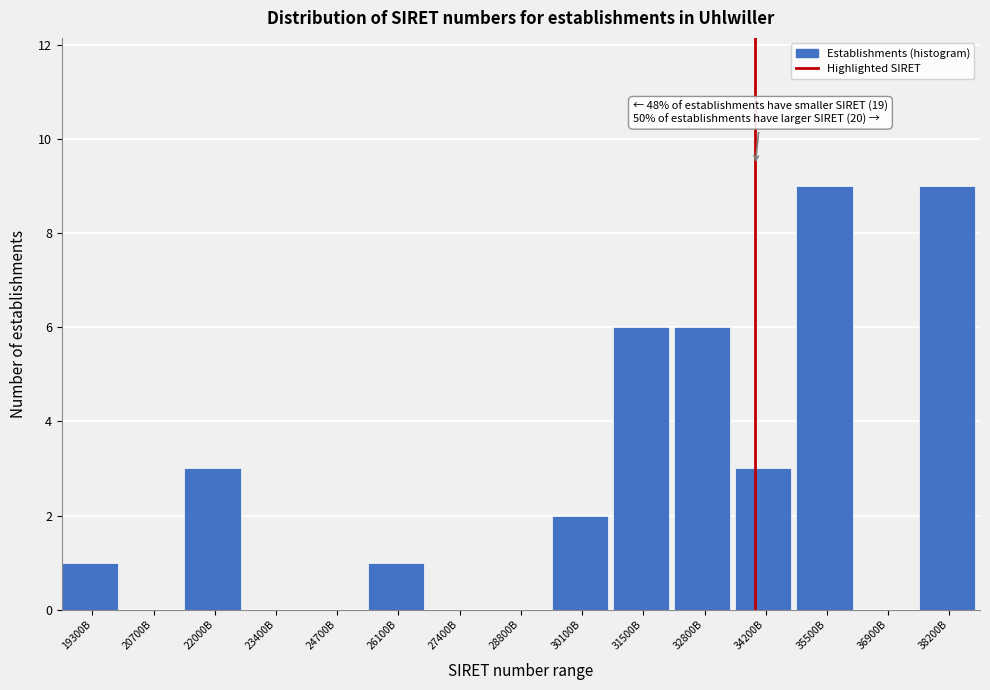

Reading left to right, extract all data points from this chart.

19300B=1	20700B=0	22000B=3	23400B=0	24700B=0	26100B=1	27400B=0	28800B=0	30100B=2	31500B=6	32800B=6	34200B=3	35500B=9	36900B=0	38200B=9